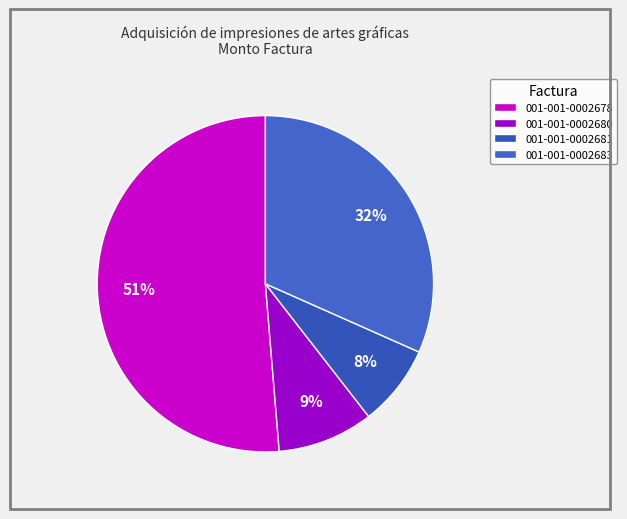

Which has a higher value, 001-001-0002680 or 001-001-0002681?

001-001-0002680